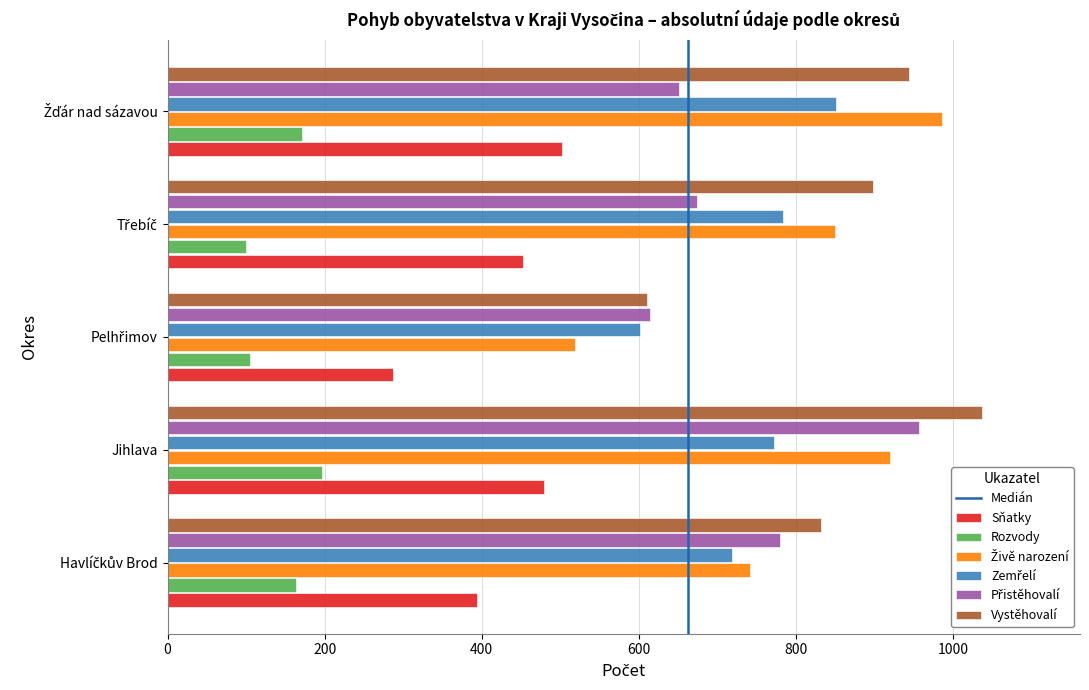

At how many categories does at least one series exceed 769?

4